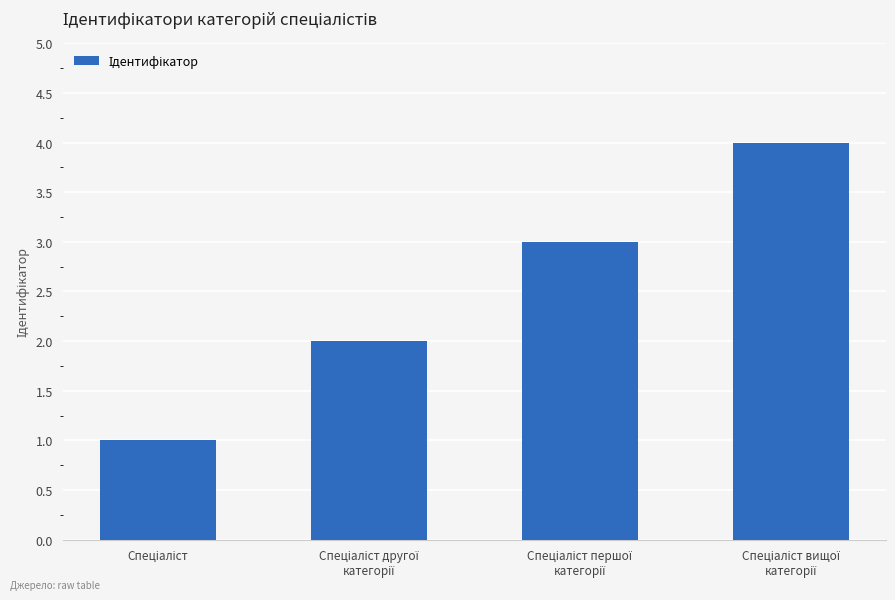

Are the bars grouped side by side (vs. stacked)?

No